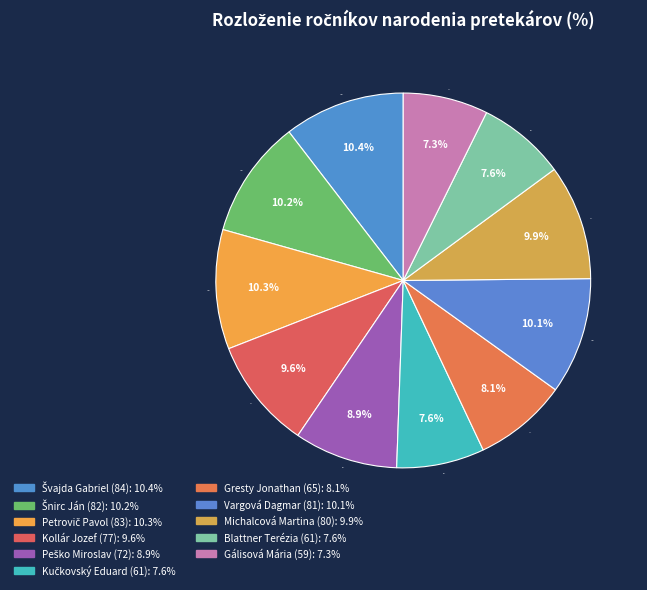

To the nearest percent, what is the average slice percentage?

9%